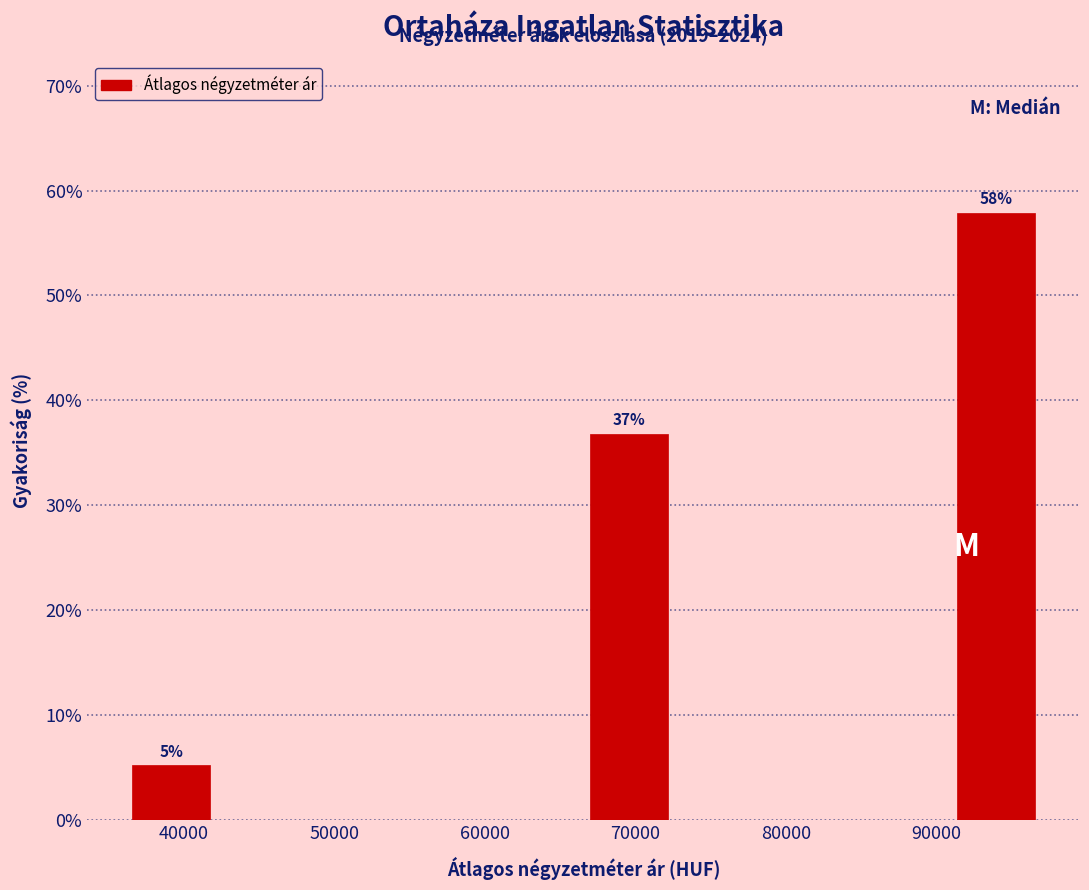

Over which range of the x-axis is the bar tallest?

91000 to 97000